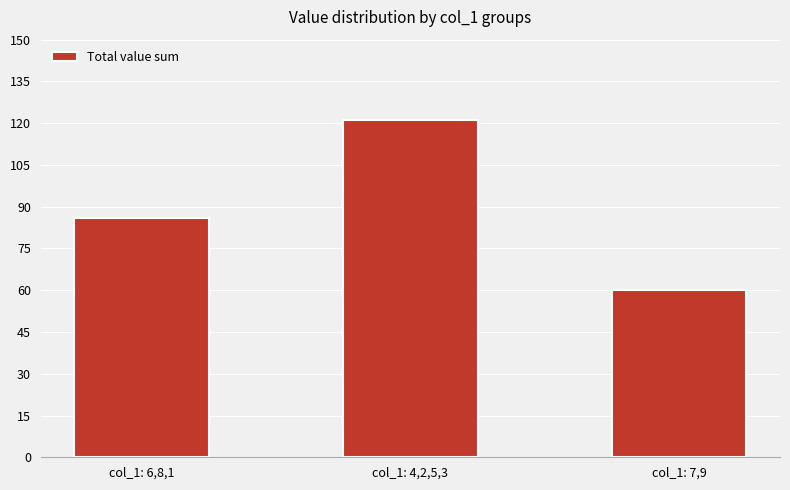

What is the change in value from col_1: 6,8,1 to col_1: 7,9?

-26